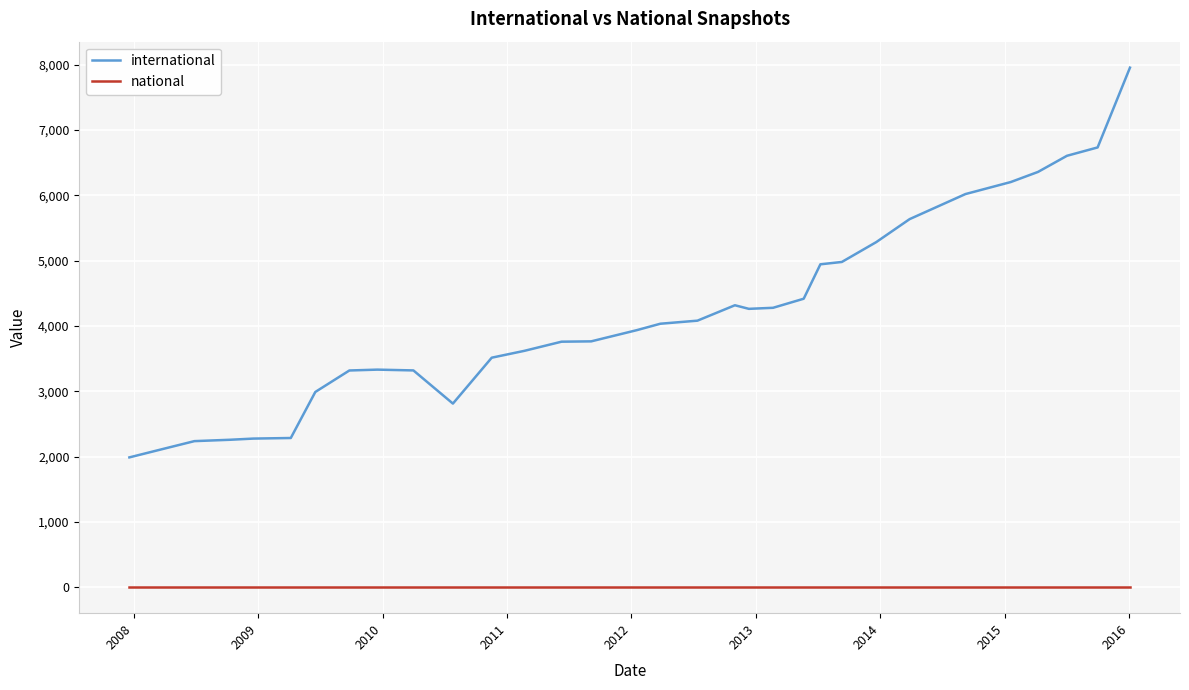

True or false: national and international cross at least once.

False